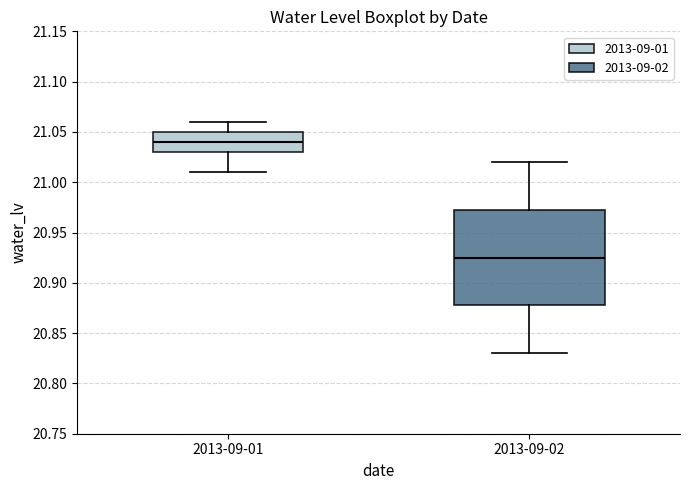

Which box's median line is the highest?

2013-09-01